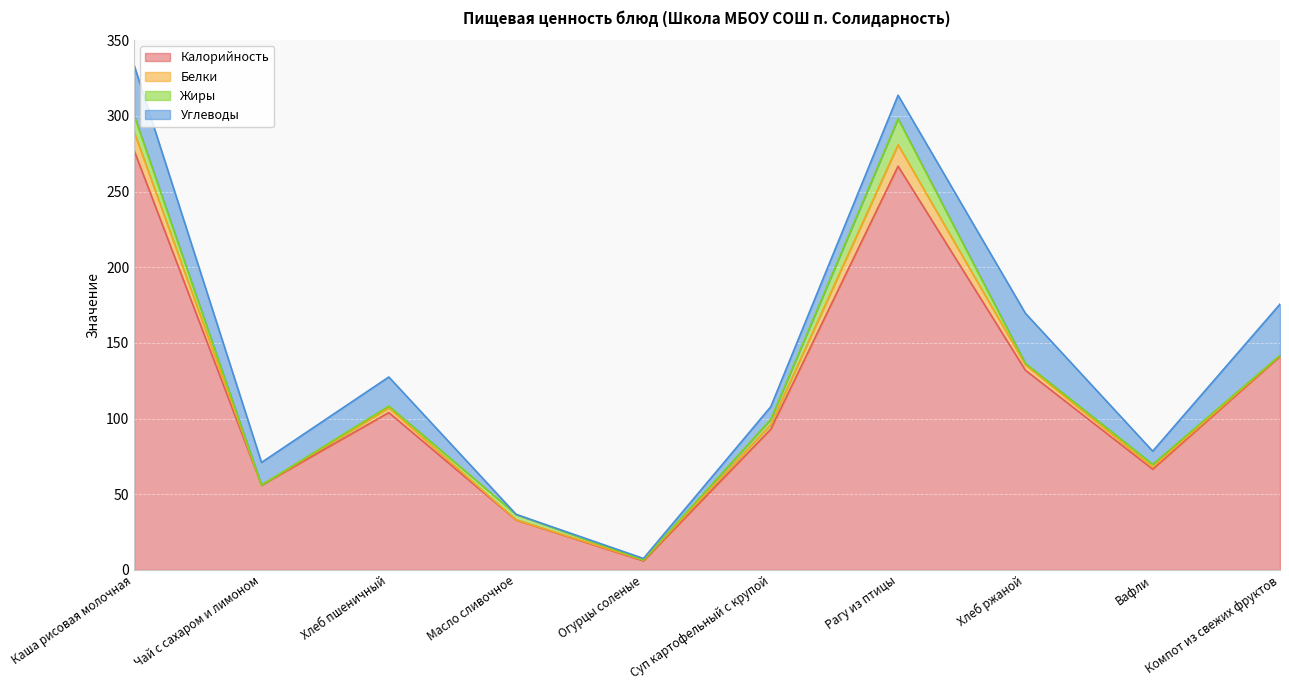

Where does the Белки series first go above 3?

Каша рисовая молочная